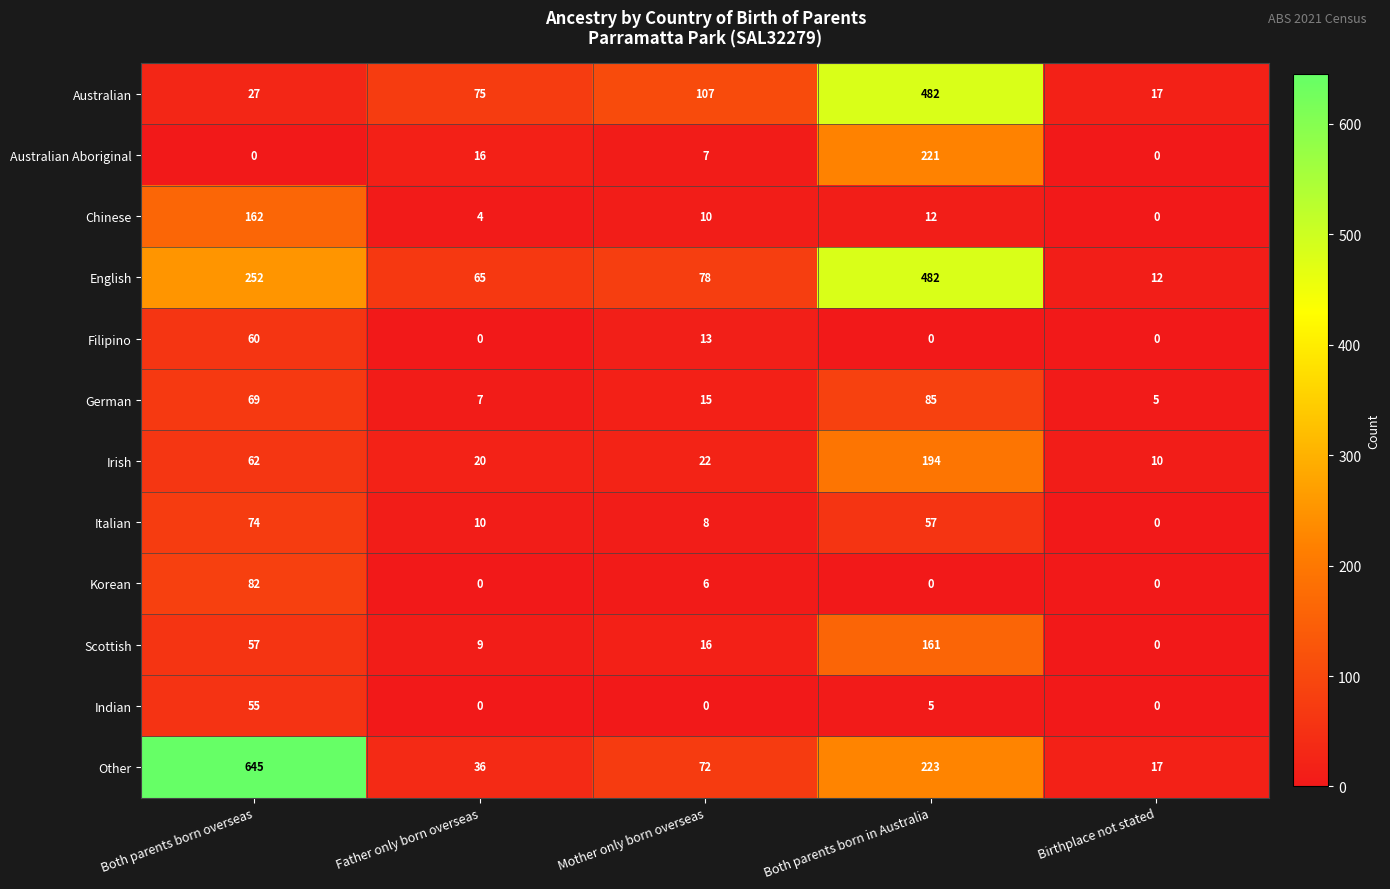

Is it true that German equals 15 at Mother only born overseas?

True